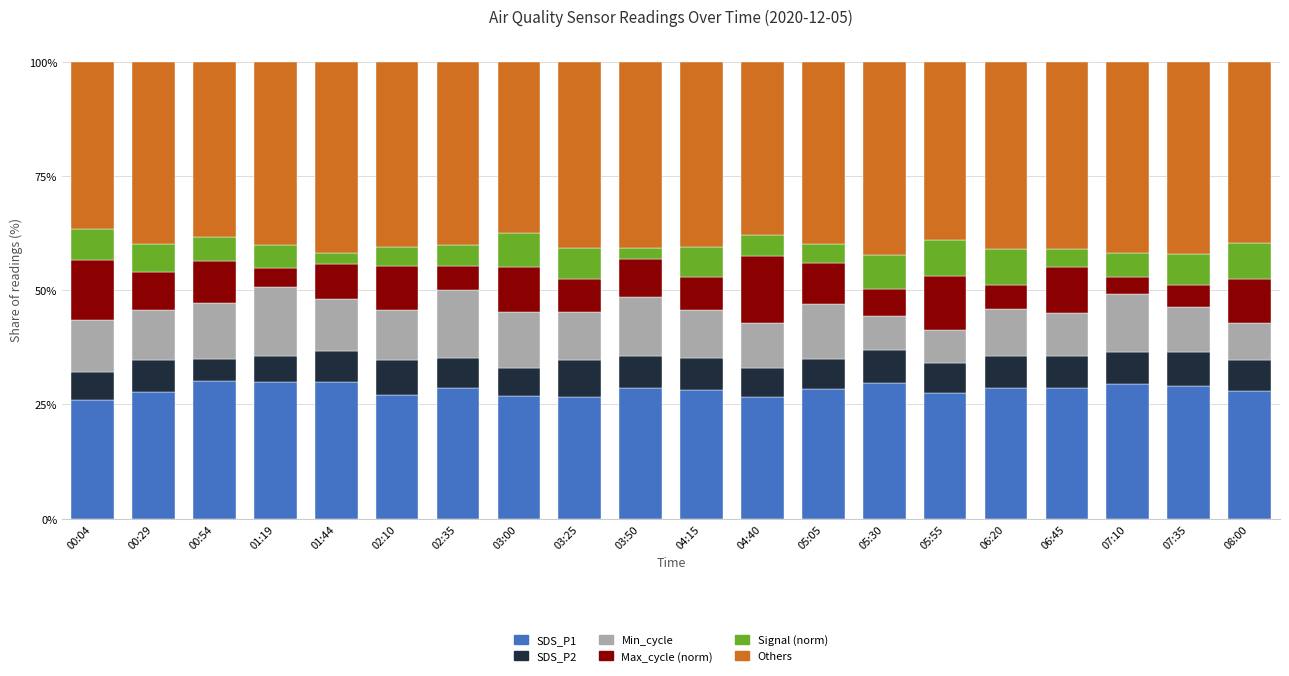

What is the total value across all series at 07:10?

100.0